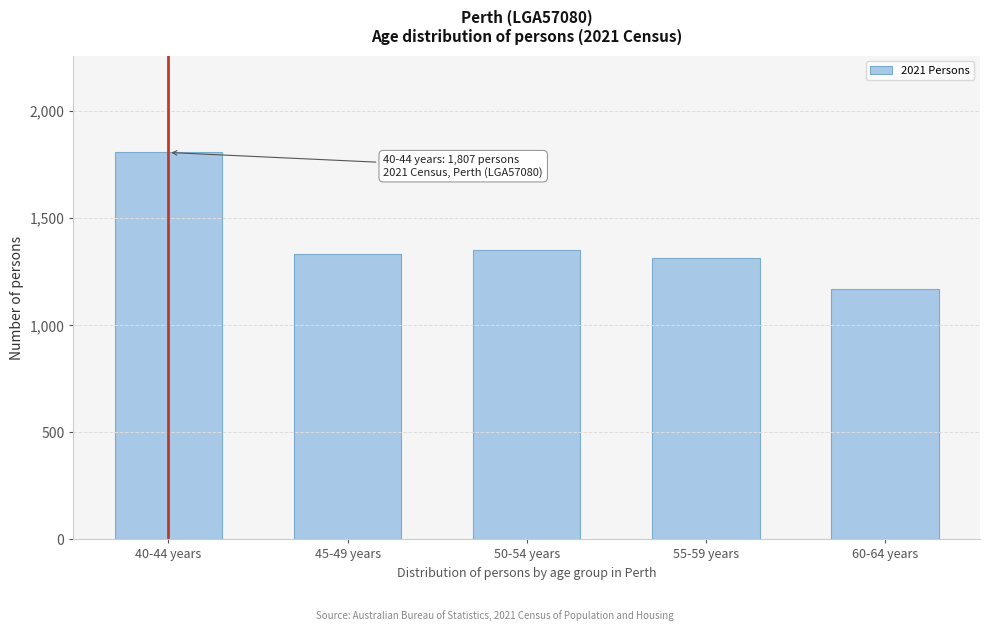

Reading left to right, extract all data points from this chart.

1807	1331	1351	1313	1170